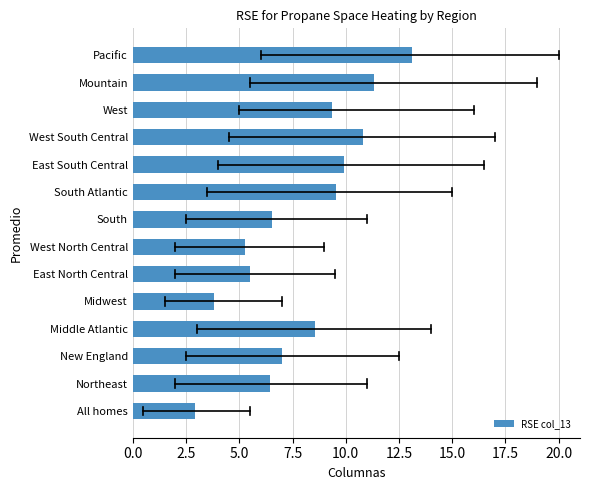

At which category does the chart reach its minimum across all series?

All homes